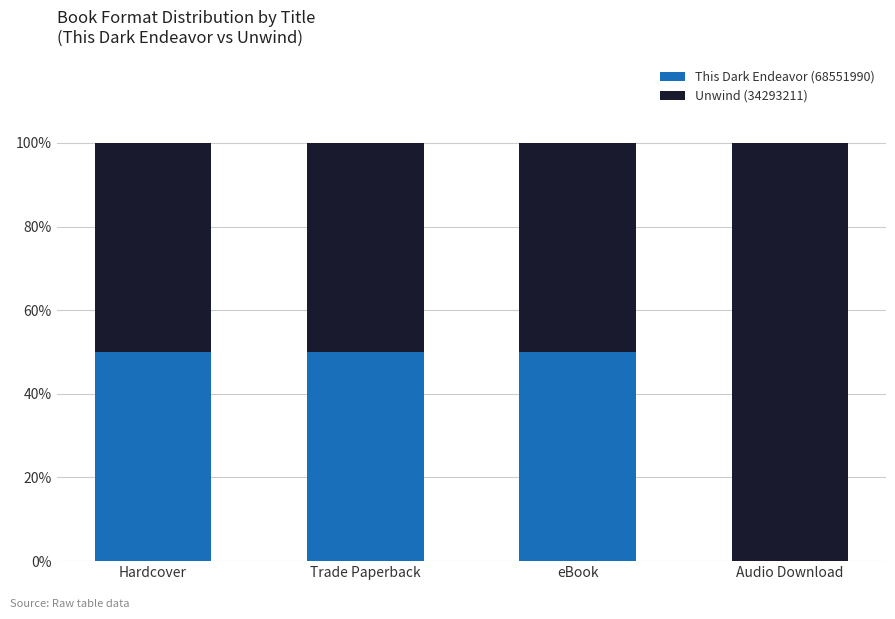

What are all the series names shown in the legend?

This Dark Endeavor (68551990), Unwind (34293211)